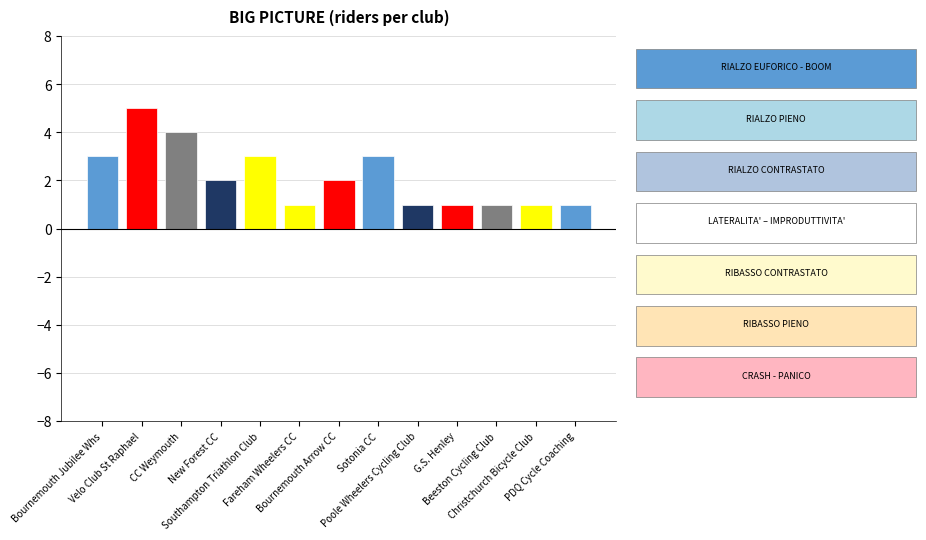

How many categories are shown in the chart?

13